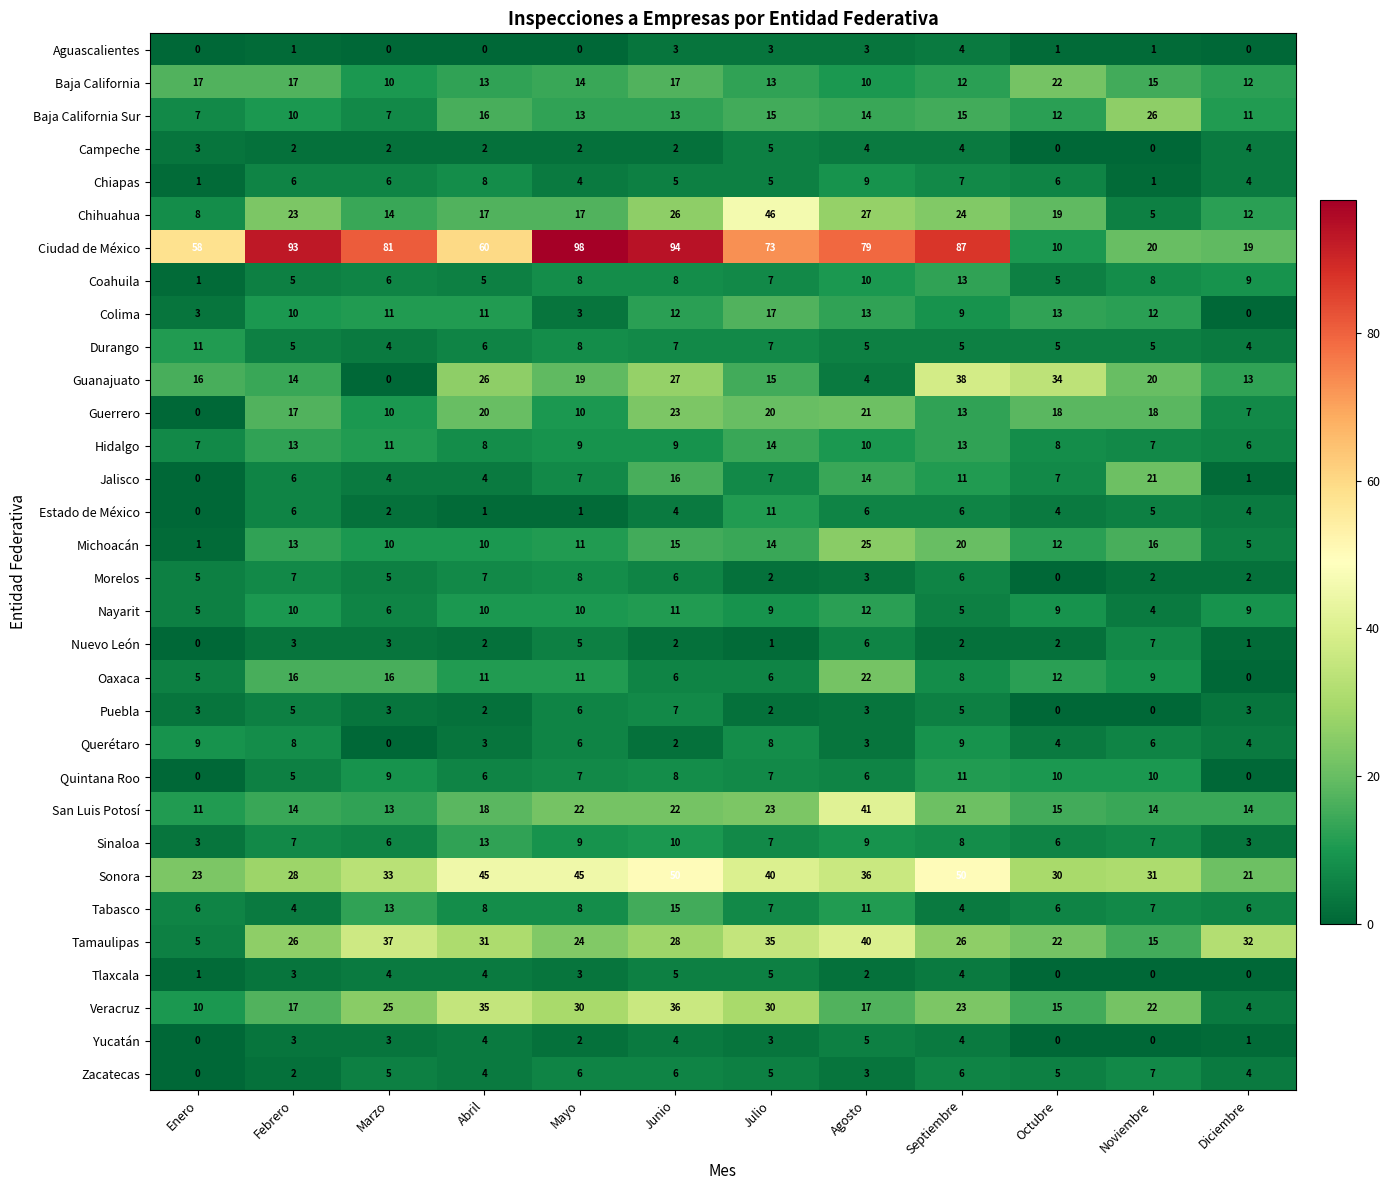

What is the spread (max minus min) of values at Junio?

92